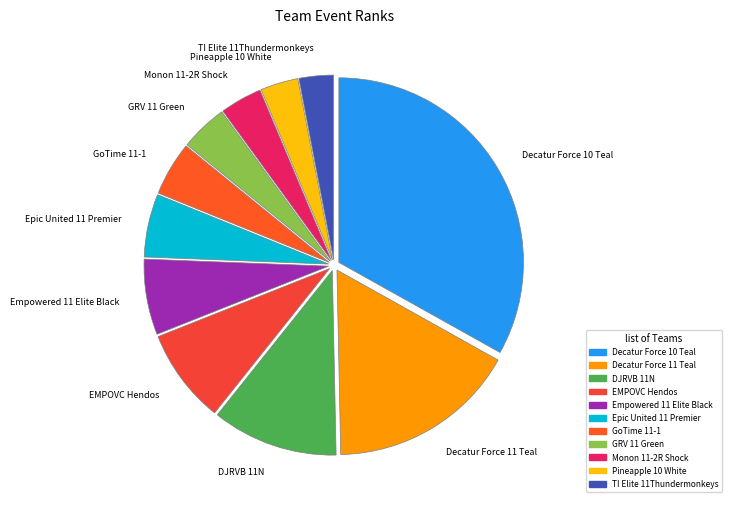

How many segments does this pie chart have?

11